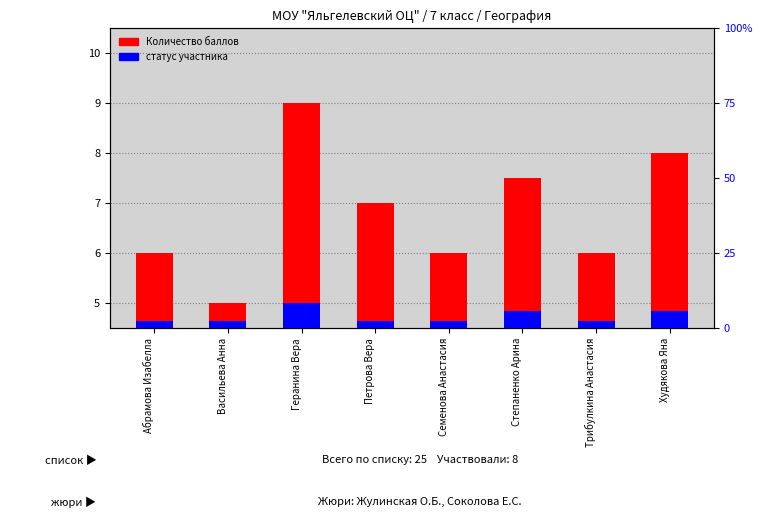

List the labels in order of статус участника value, largest first.

Геранина Вера, Степаненко Арина, Худякова Яна, Абрамова Изабелла, Васильева Анна, Петрова Вера, Семенова Анастасия, Трибулкина Анастасия